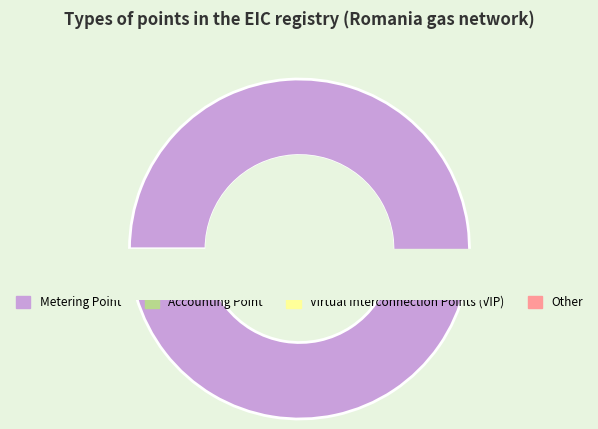

Combined, what portion of the pie is Metering Point and Accounting Point?

99.4%